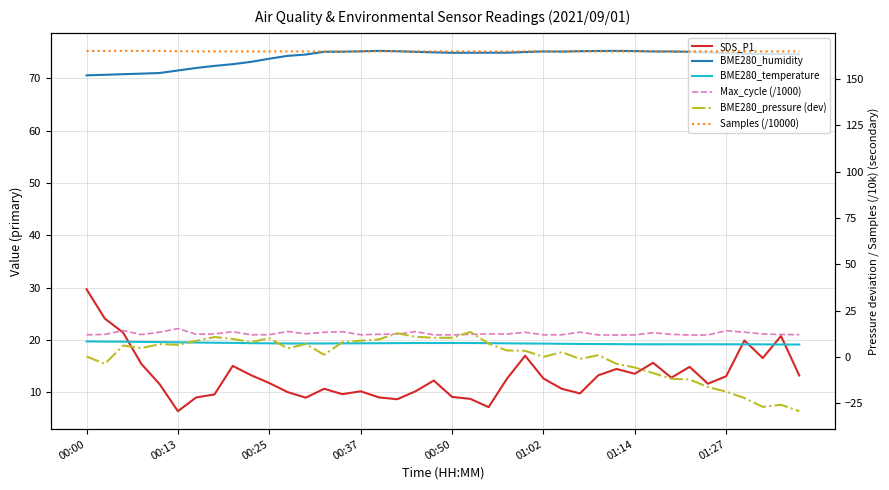

Which series has the largest range (max minus min)?

BME280_pressure (dev)